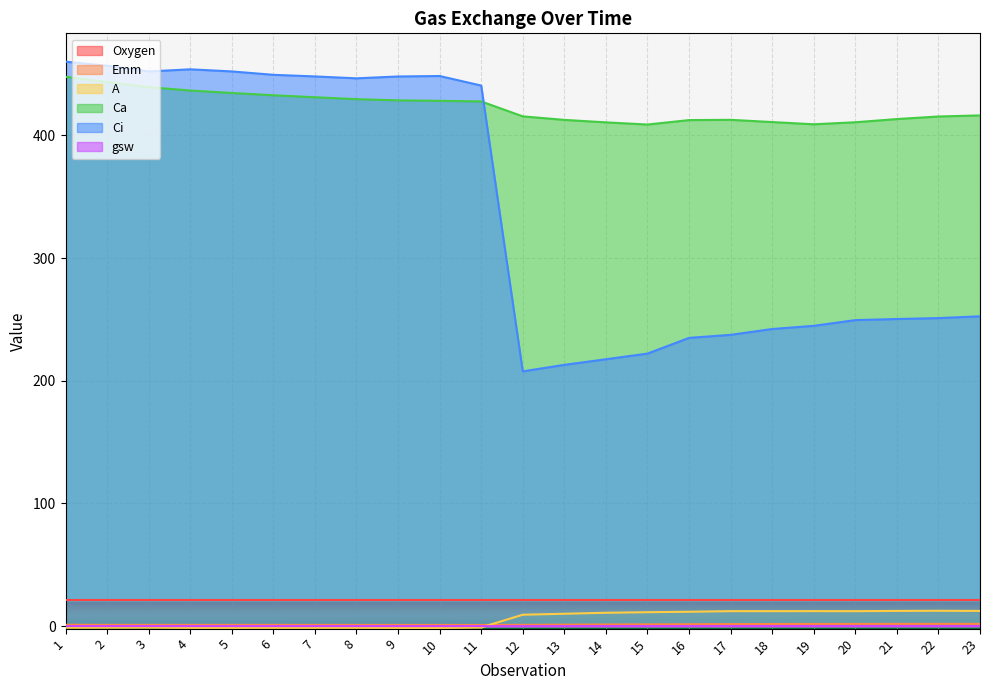

Which label corresponds to the smallest value in the chart?

10